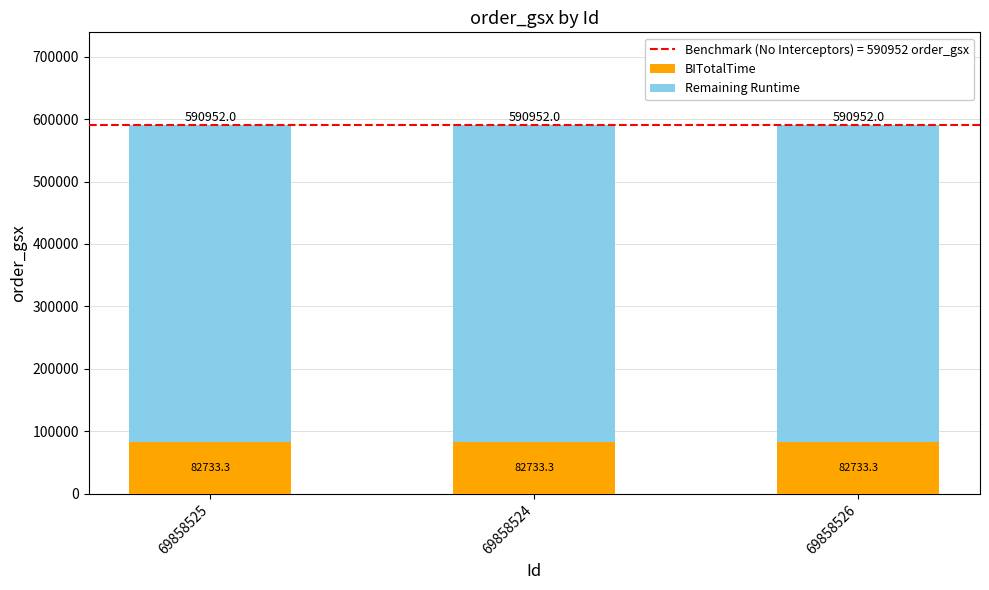

Are the bars horizontal?

No